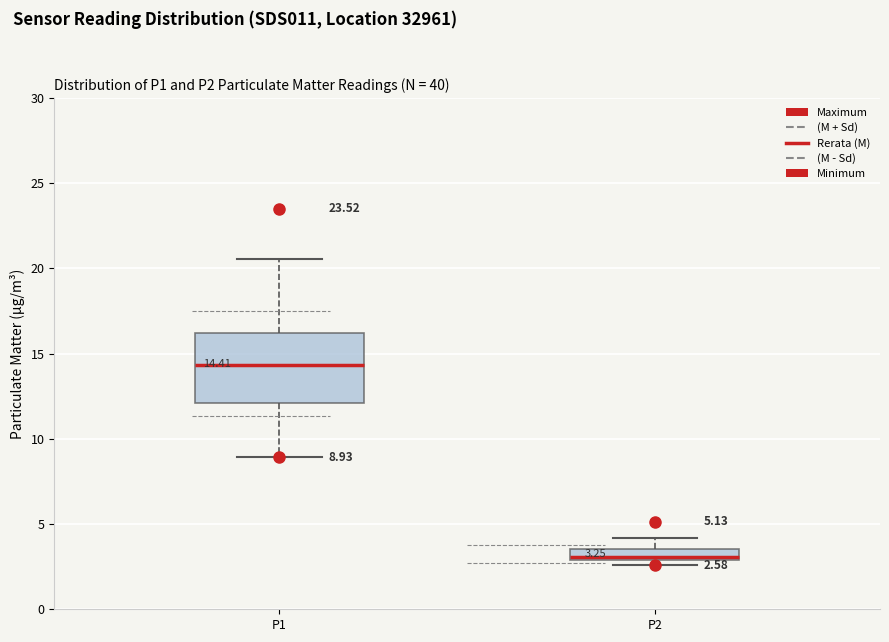

Which box is the tallest, from its lower edge to its upper edge?

P1